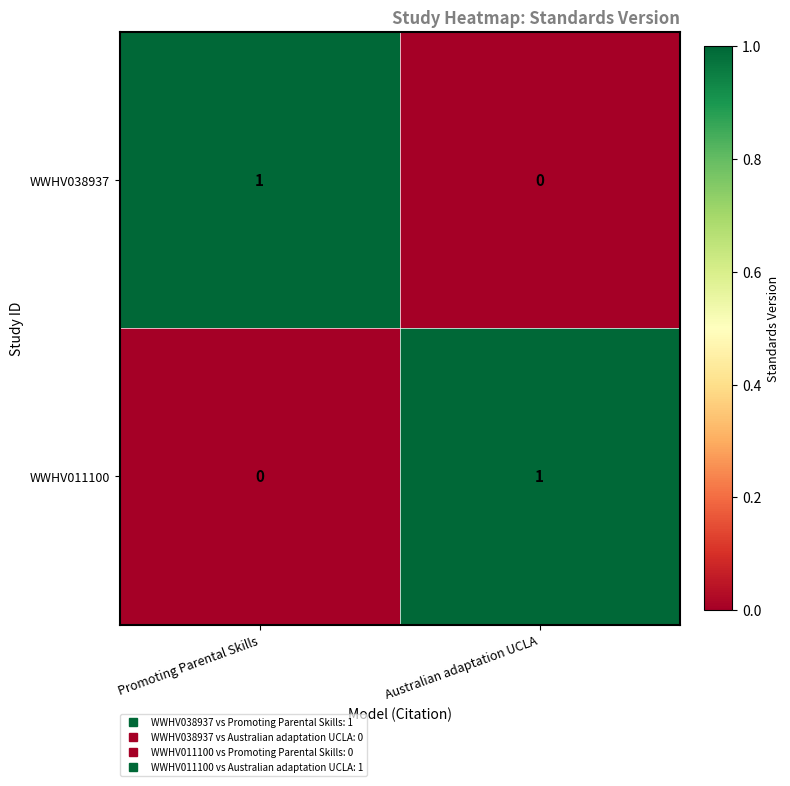

How many series are shown in this chart?

2